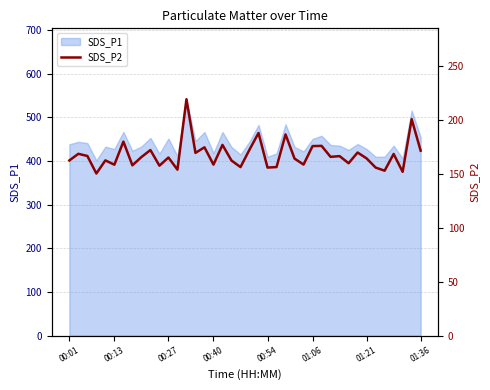

Read the value at 17.

176.9